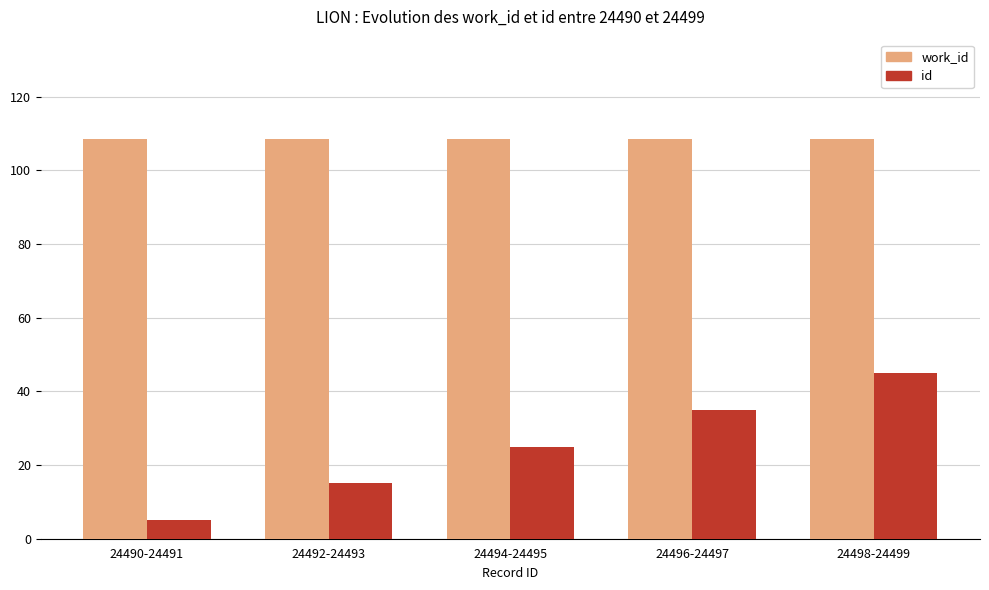

What is the label of the 4th bar from the left?

24496-24497